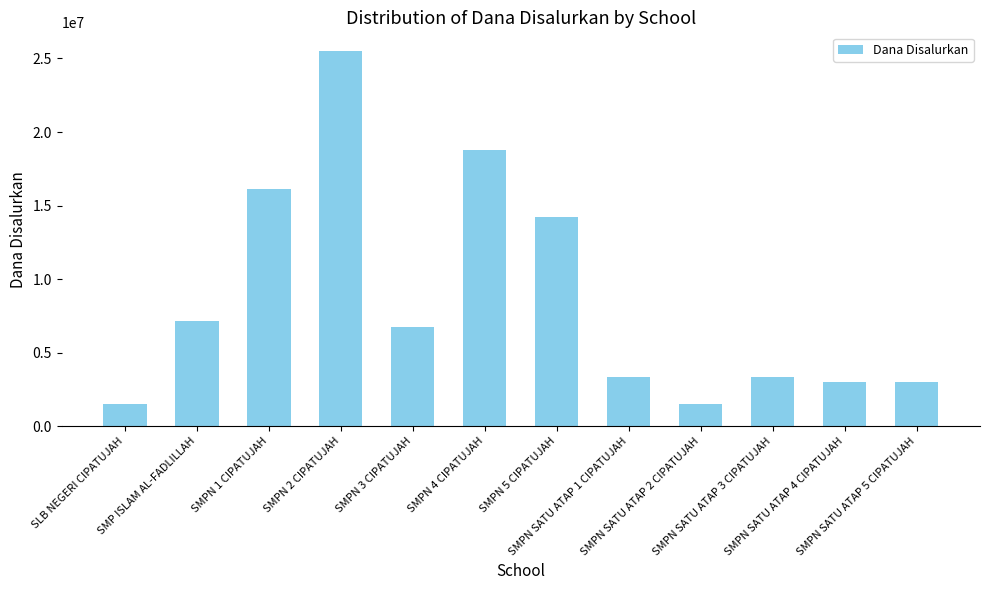

Does the chart contain stacked bars?

No